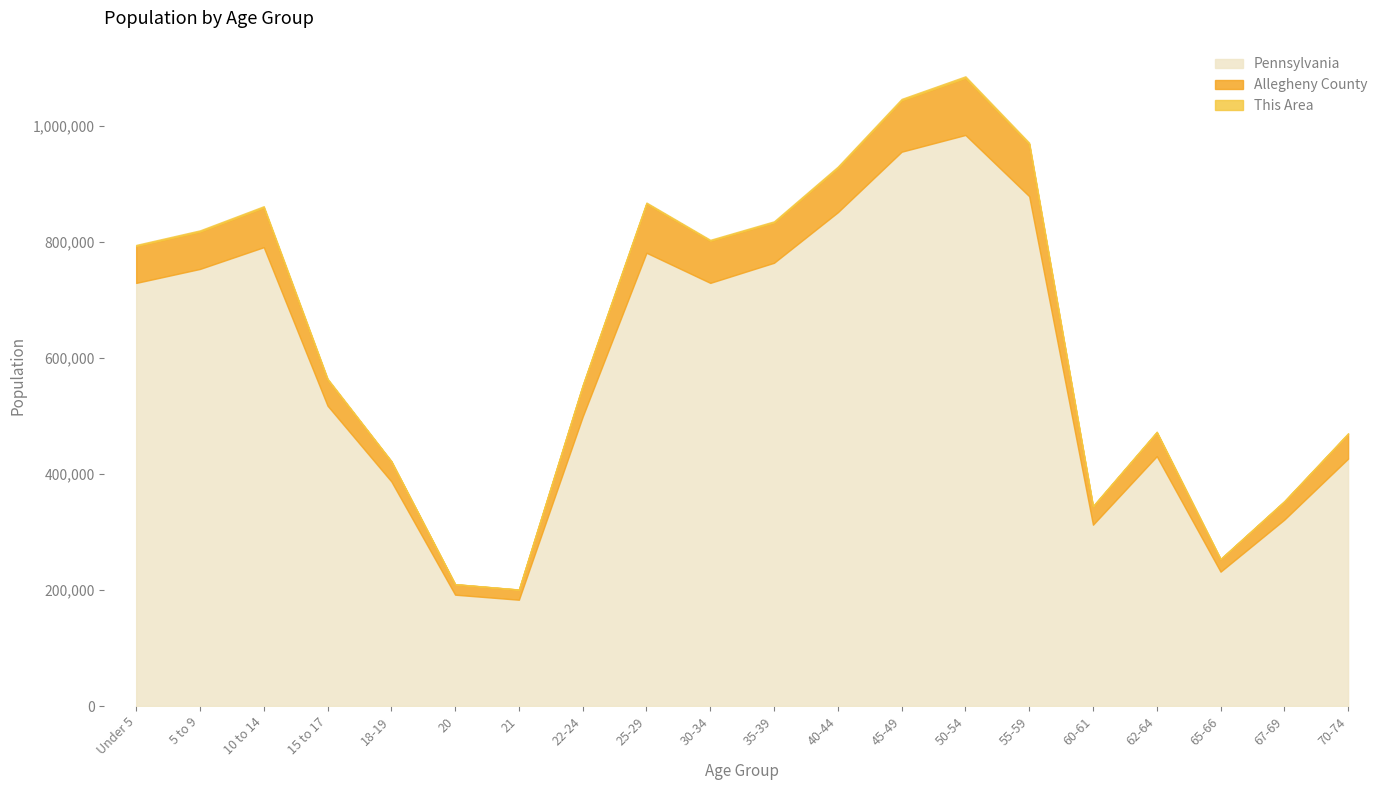

What is the total value across all series at 45-49?

1046851